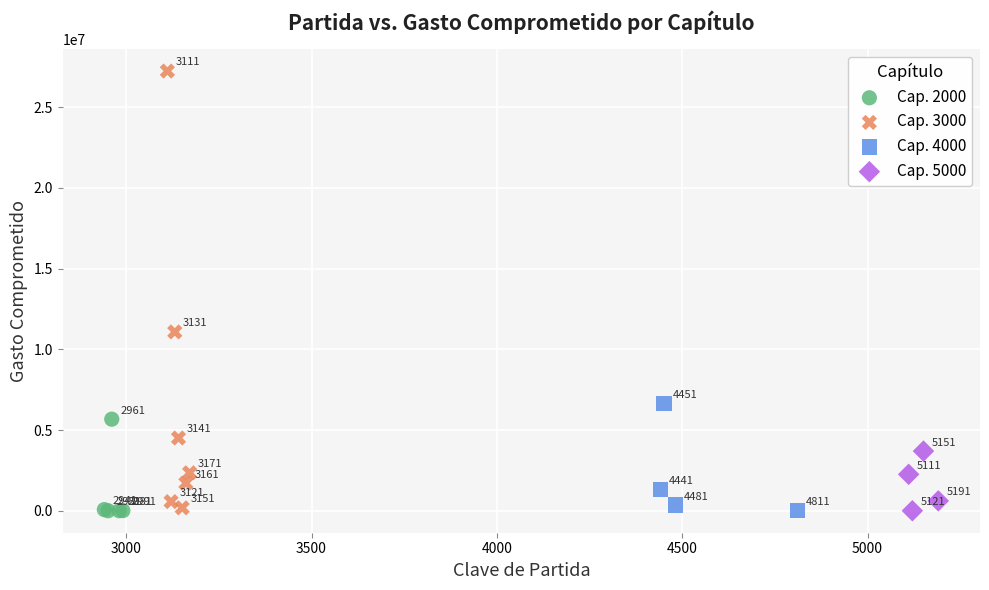

Which series reaches the maximum Y coordinate?

Cap. 3000